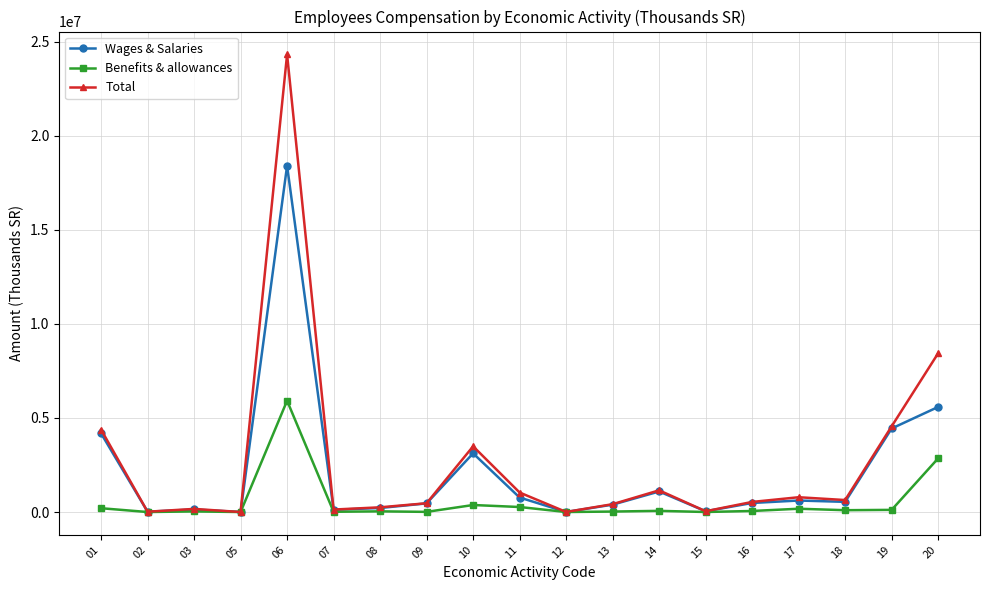

What is the total value across all series at 12?

7280